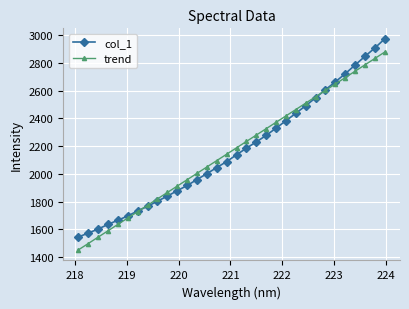

What is the sum of all trend values?

69275.8